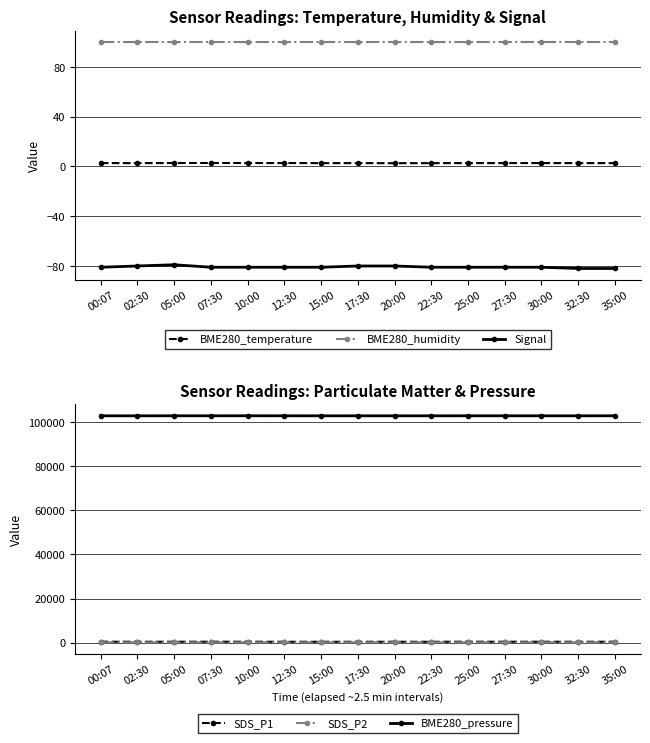

True or false: BME280_temperature and SDS_P1 intersect in this chart.

False